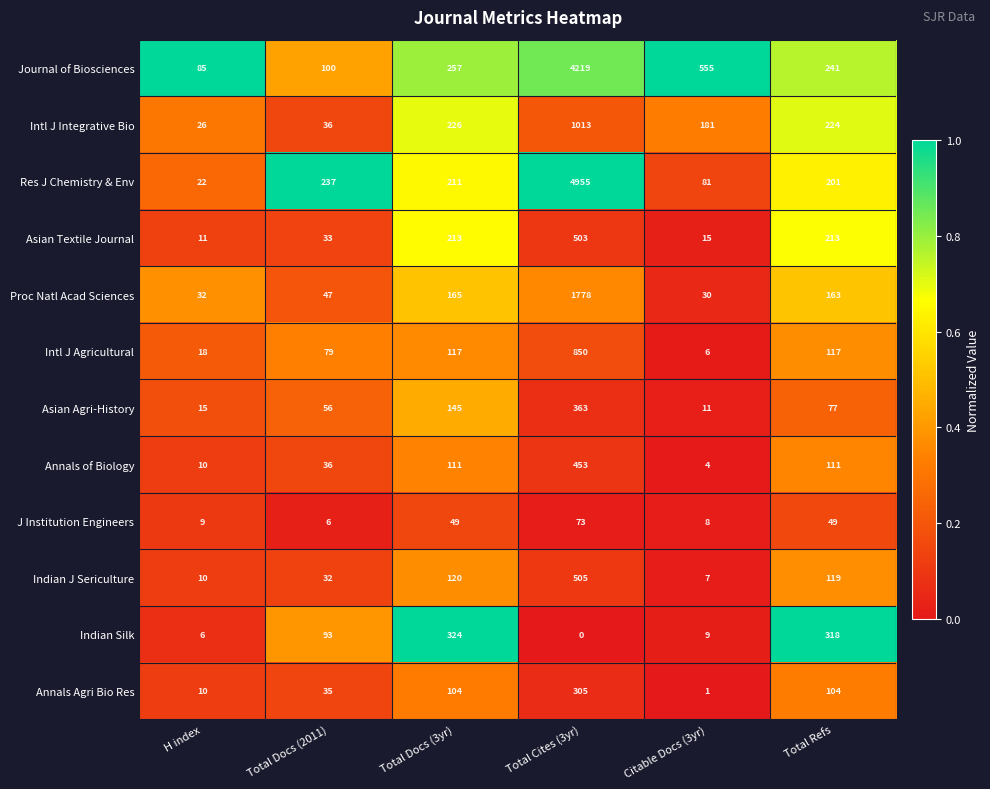

Rank the series at Total Refs from lowest to highest value.

J Institution Engineers, Asian Agri-History, Annals Agri Bio Res, Annals of Biology, Intl J Agricultural, Indian J Sericulture, Proc Natl Acad Sciences, Res J Chemistry & Env, Asian Textile Journal, Intl J Integrative Bio, Journal of Biosciences, Indian Silk